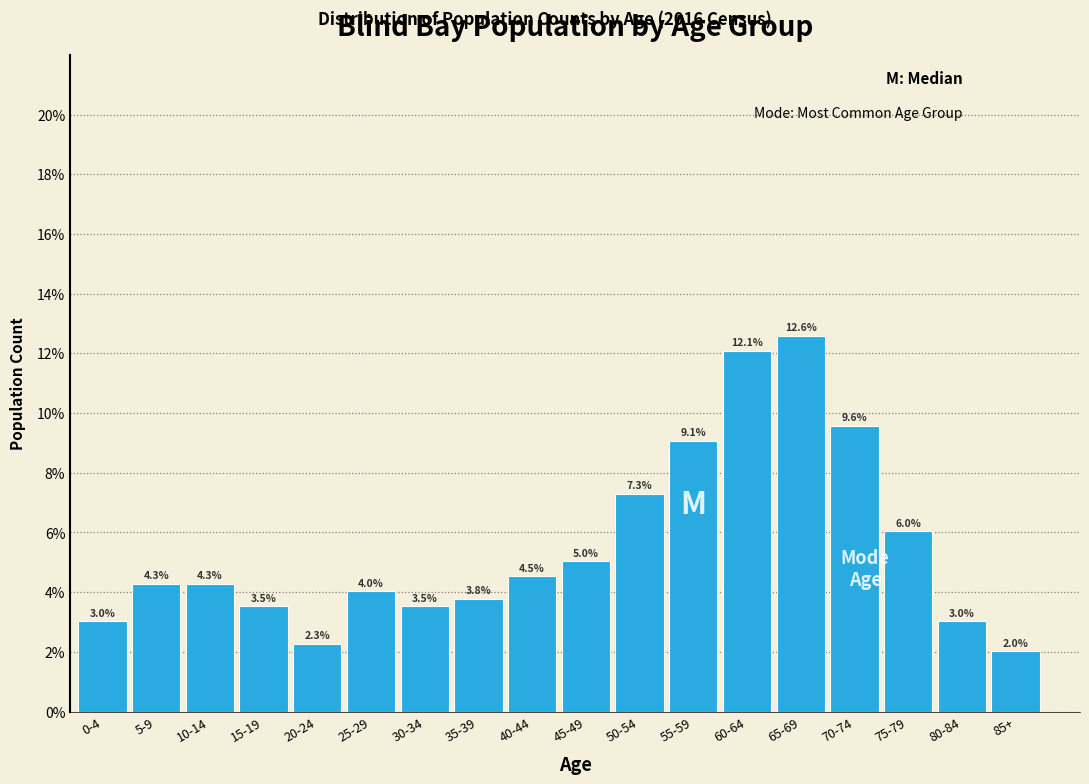

Reading right to left, what are all the values shown in this chart?

2.0	3.0	6.0	9.6	12.6	12.1	9.1	7.3	5.0	4.5	3.8	3.5	4.0	2.3	3.5	4.3	4.3	3.0